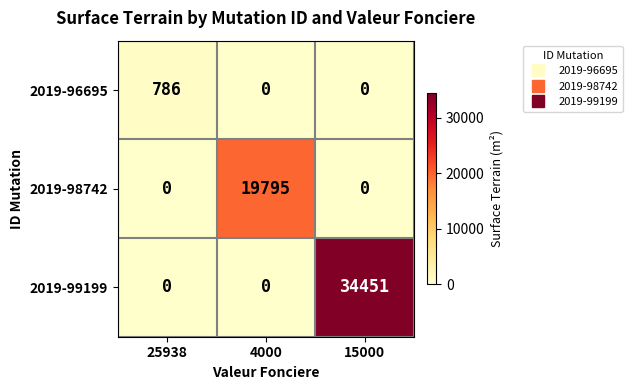

What is the spread (max minus min) of values at 4000?

19795